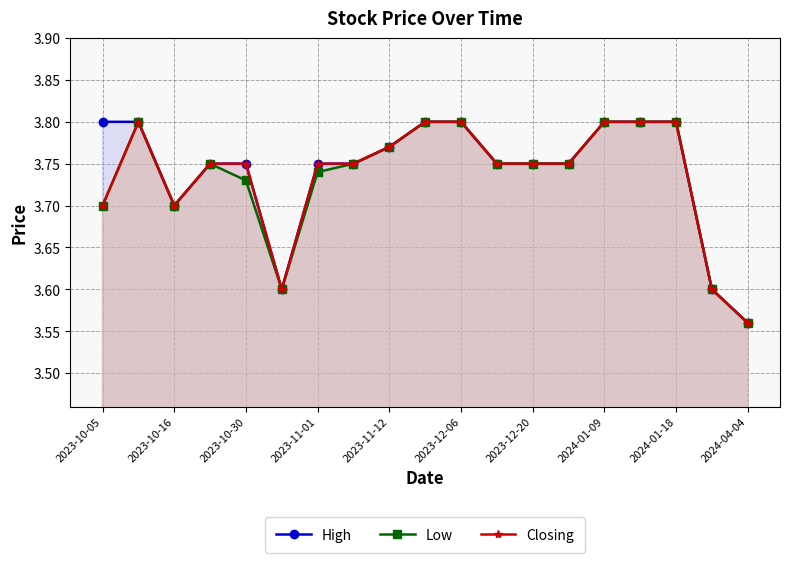

What are all the series names shown in the legend?

High, Low, Closing